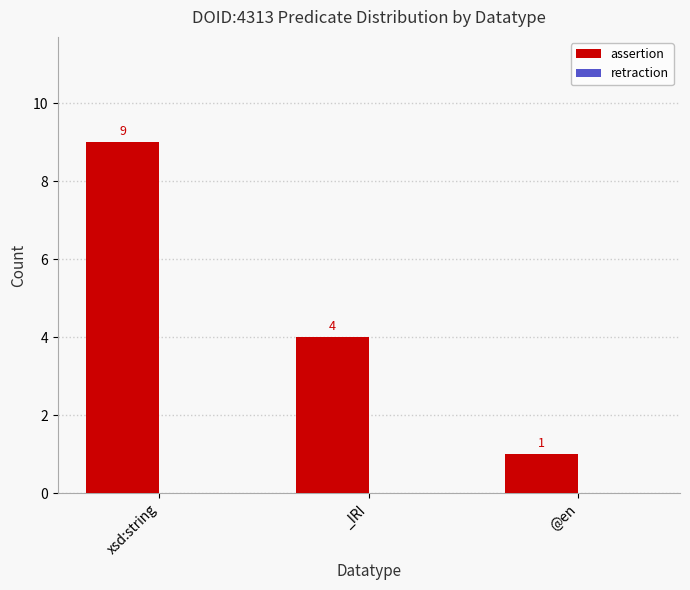

The chart shows a value of 9 at xsd:string. True or false?

True